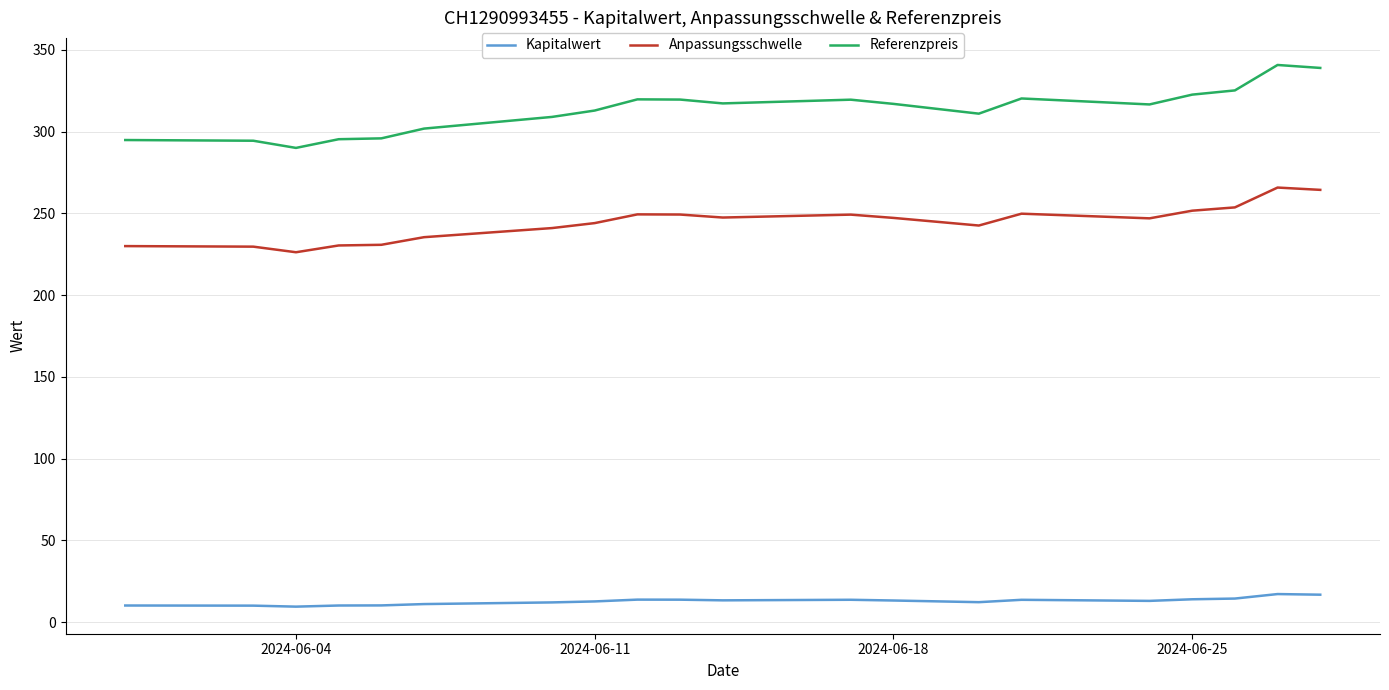

What is the minimum value shown in the chart?

9.5